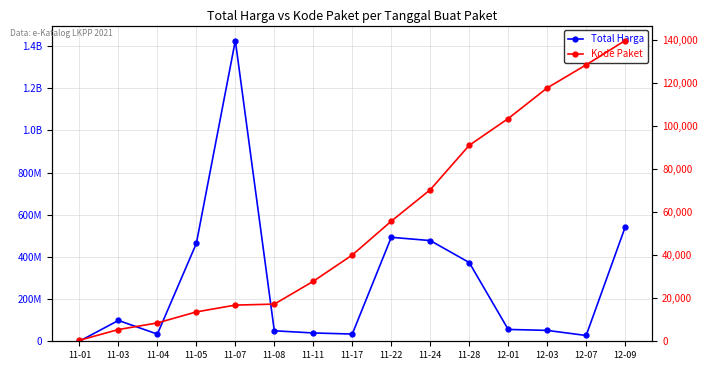

Rank the series by their maximum value, from highest to lowest.

Total Harga, Kode Paket